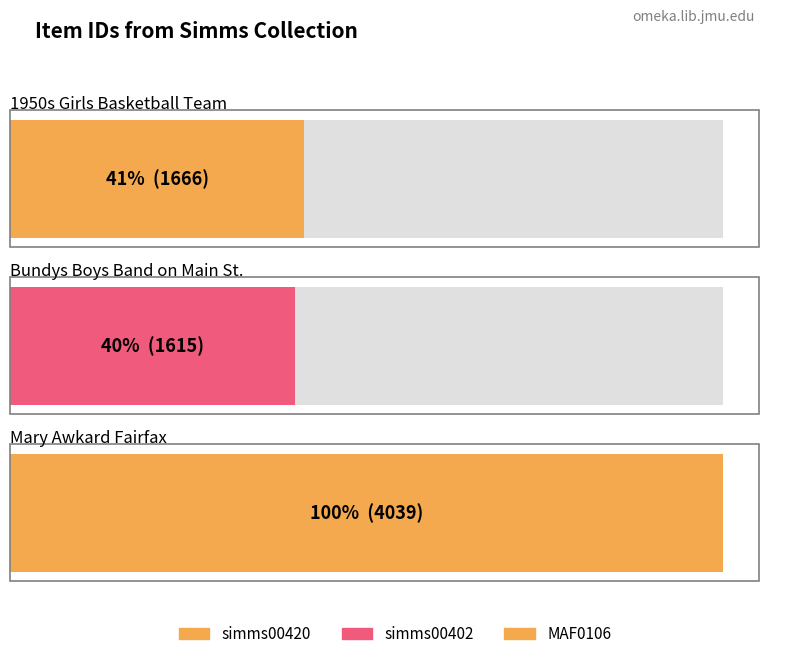

Which label corresponds to the largest value in the chart?

MAF0106